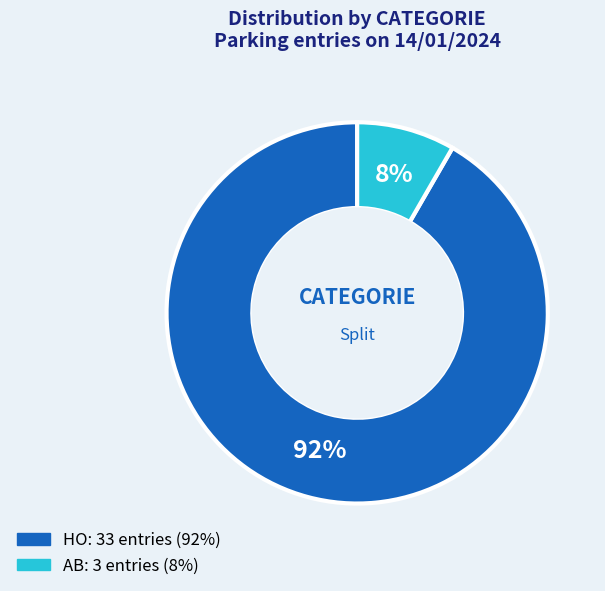

Which category has the biggest portion of the pie?

HO